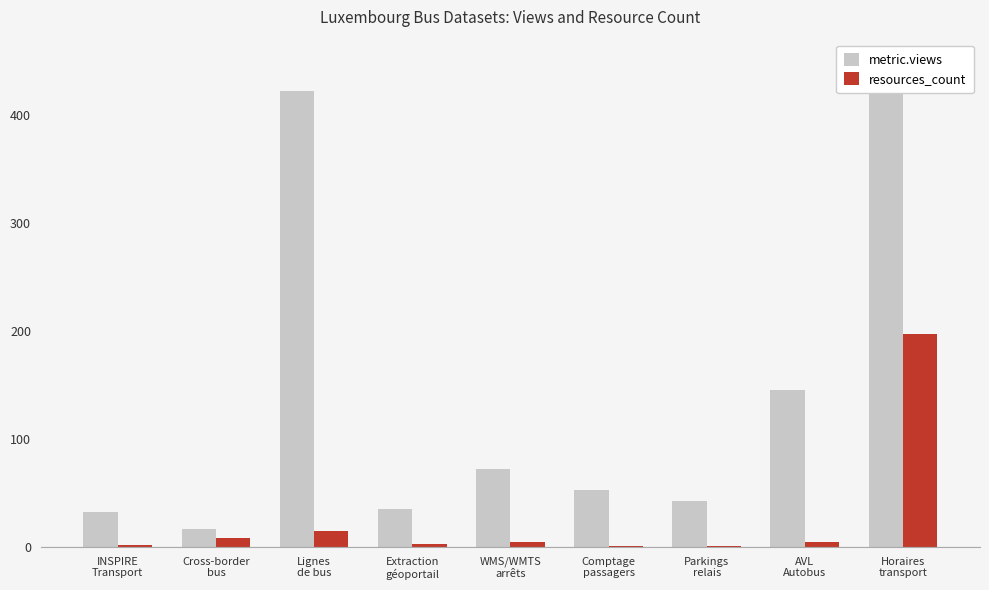

Is the value of resources_count at AVL
Autobus greater than the value of metric.views at WMS/WMTS
arrêts?

No